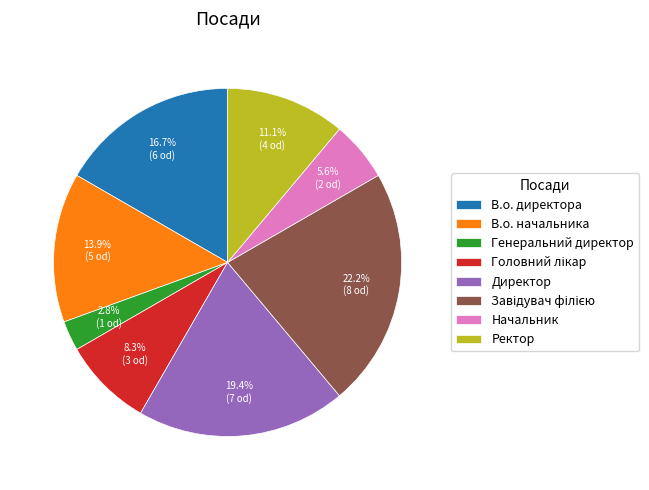

What portion of the pie excludes Директор?

80.6%